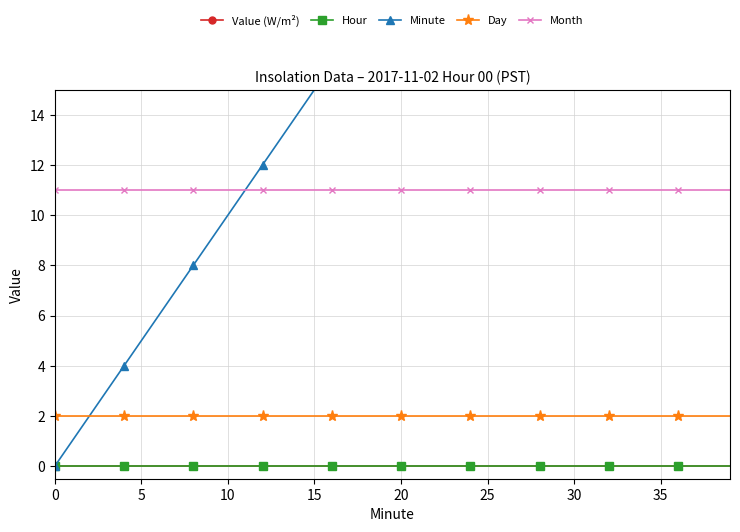

True or false: Day has more than 0 points higher than both neighbors.

False